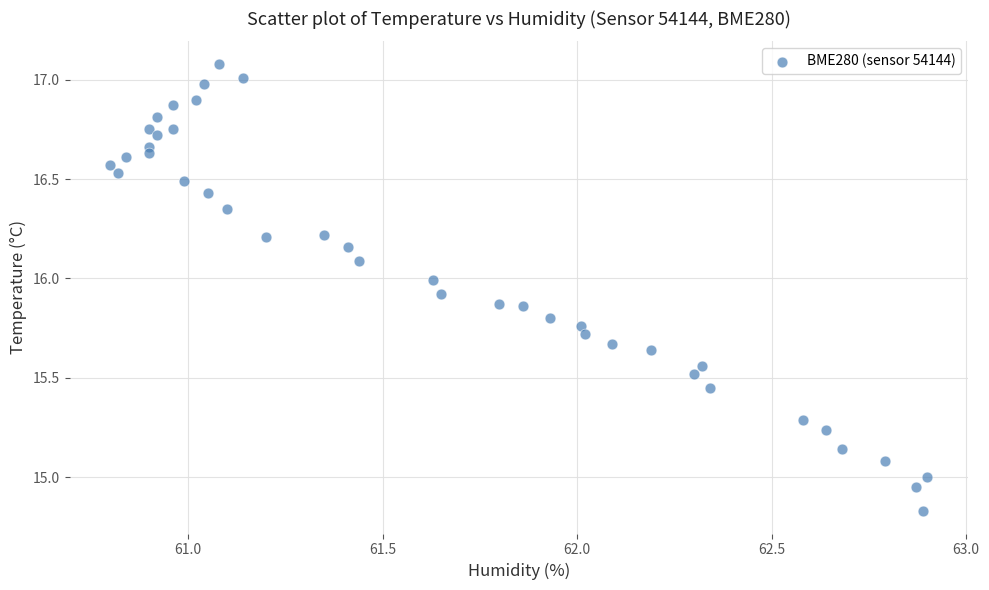

What is the range of X values (max minus min)?

2.1